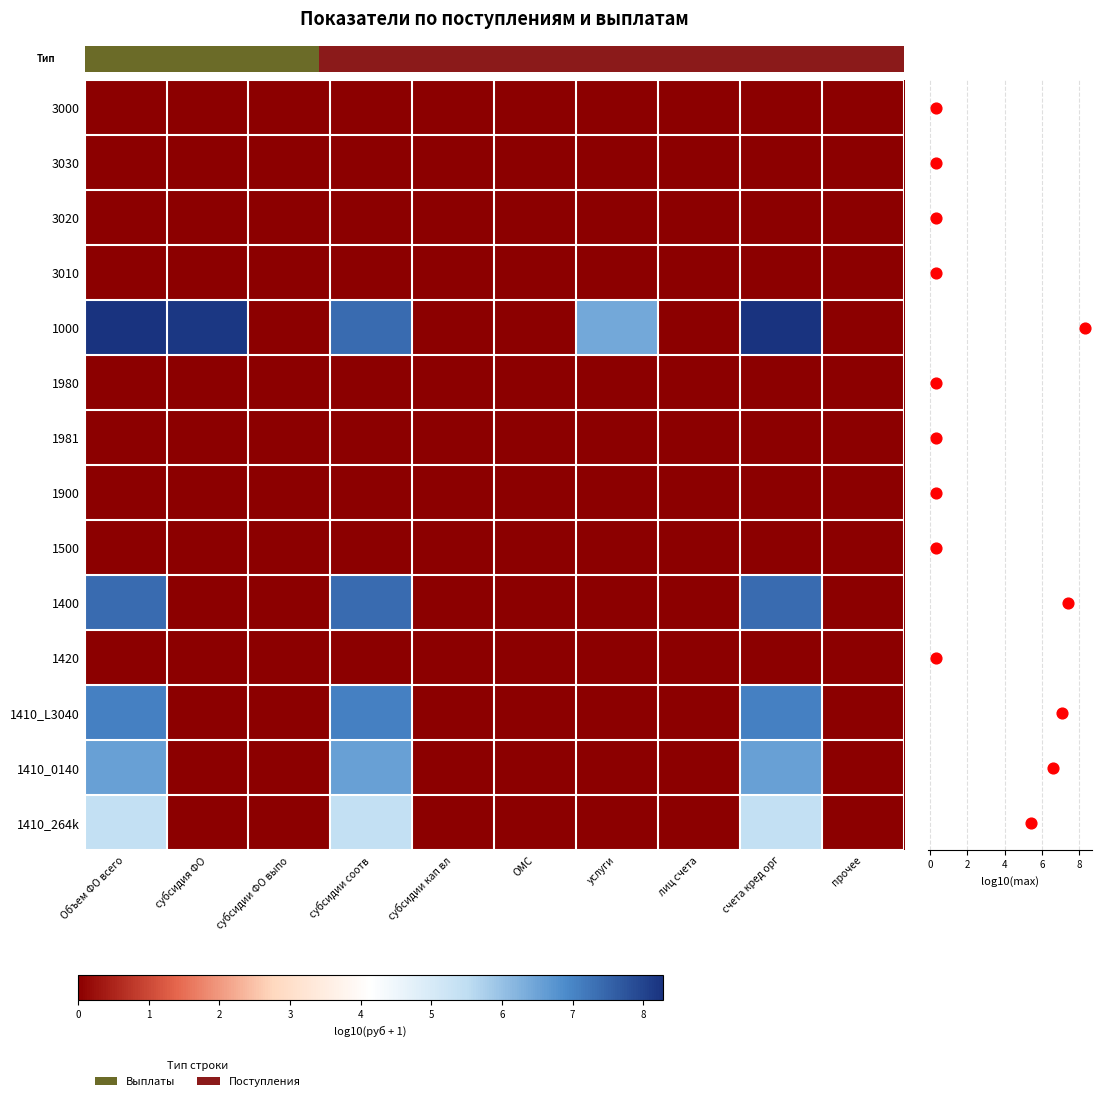

Which label corresponds to the smallest value in the chart?

Объем ФО всего